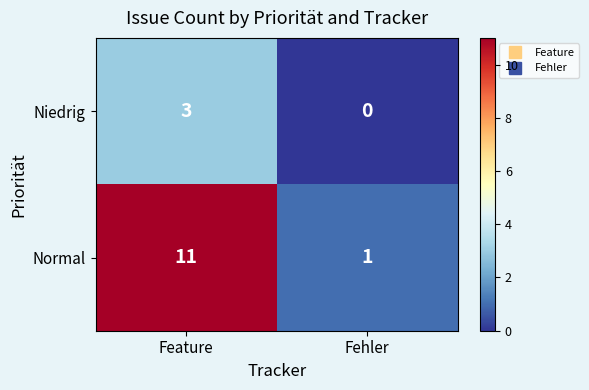

At which category does the chart reach its minimum across all series?

Fehler